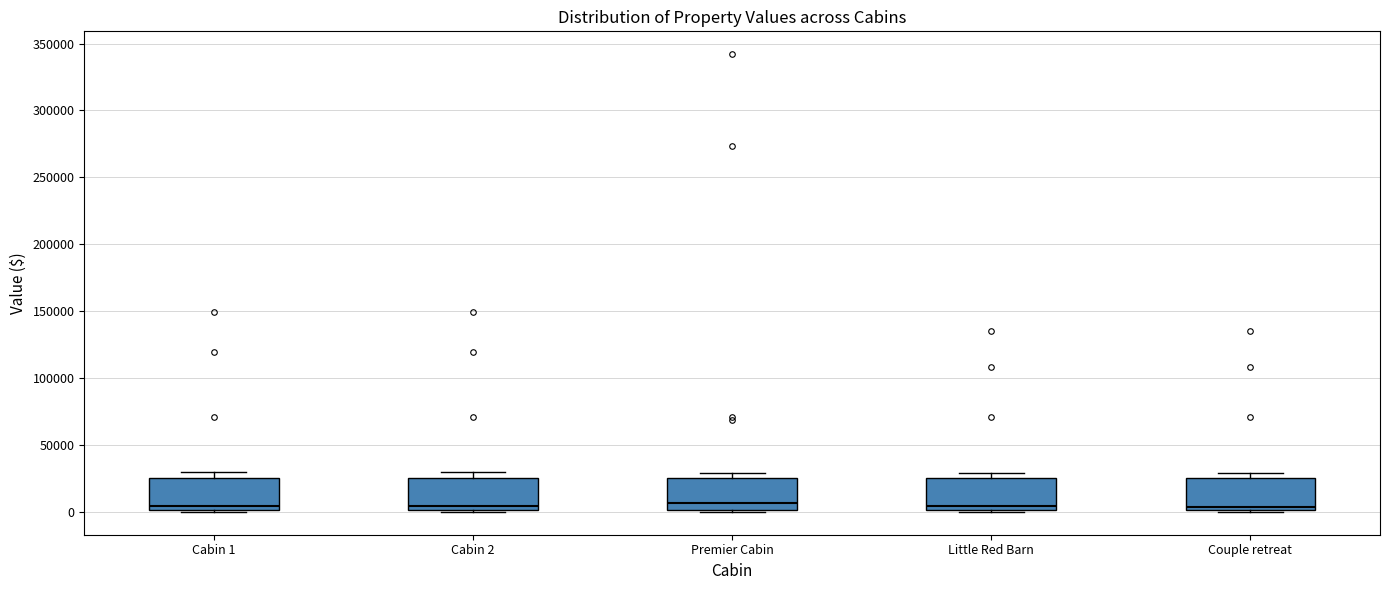

Where is the upper edge of the box for Cabin 1 on the y-axis? The values are not printed on the chart, so give them approximately, as read against the axis.

25000